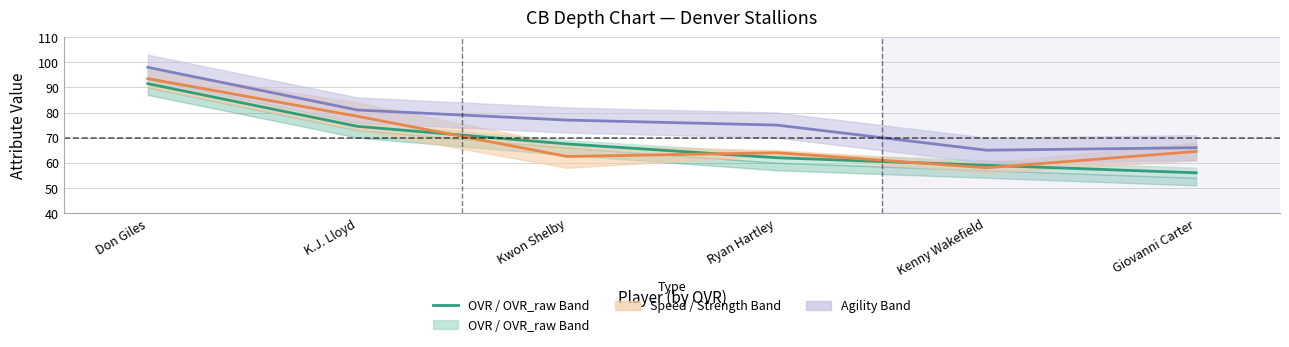

What is the difference between the second highest and second lowest values?

15.5